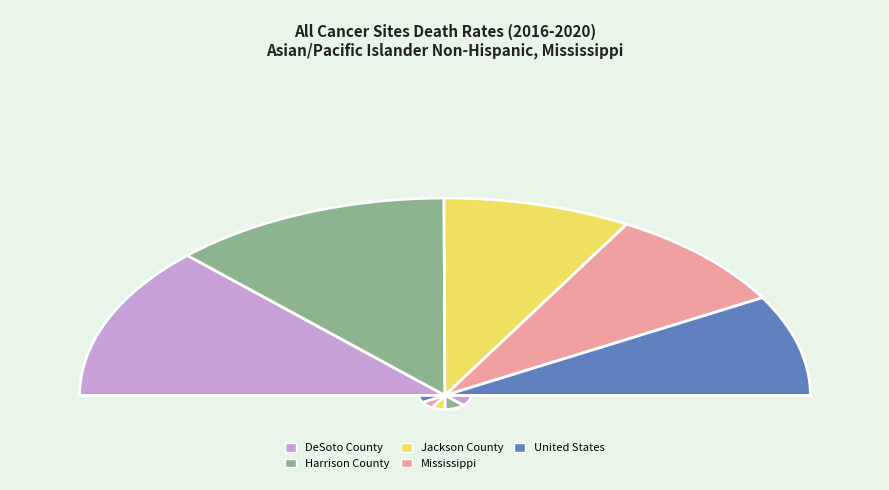

Is there a majority slice in this chart?

No